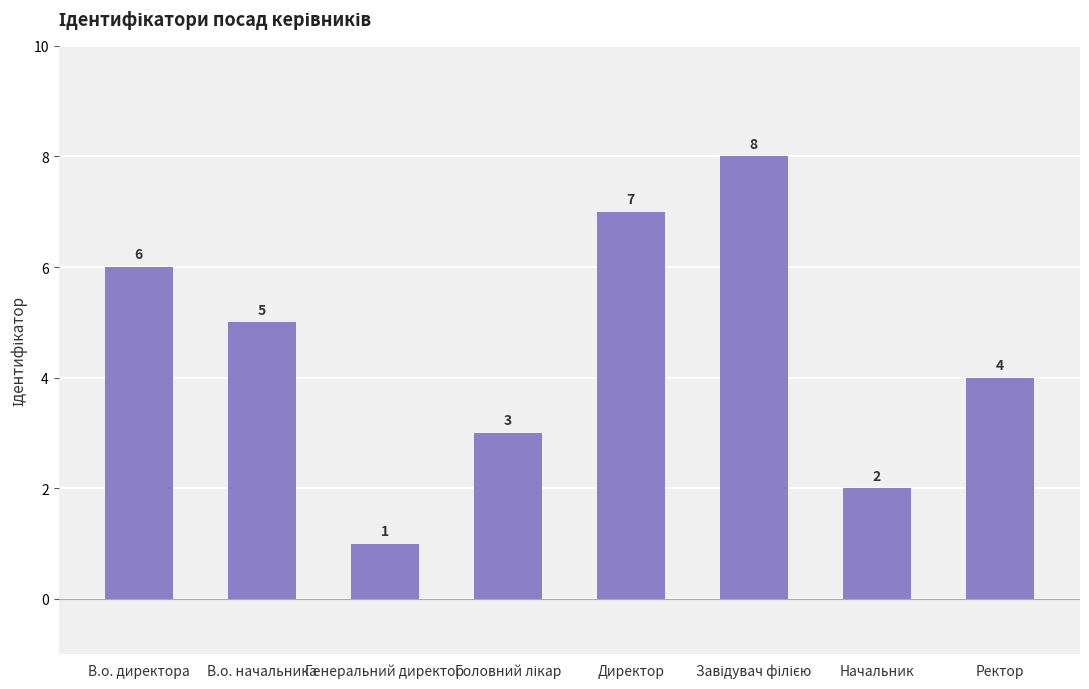

What is the approximate value at Генеральний директор?

1